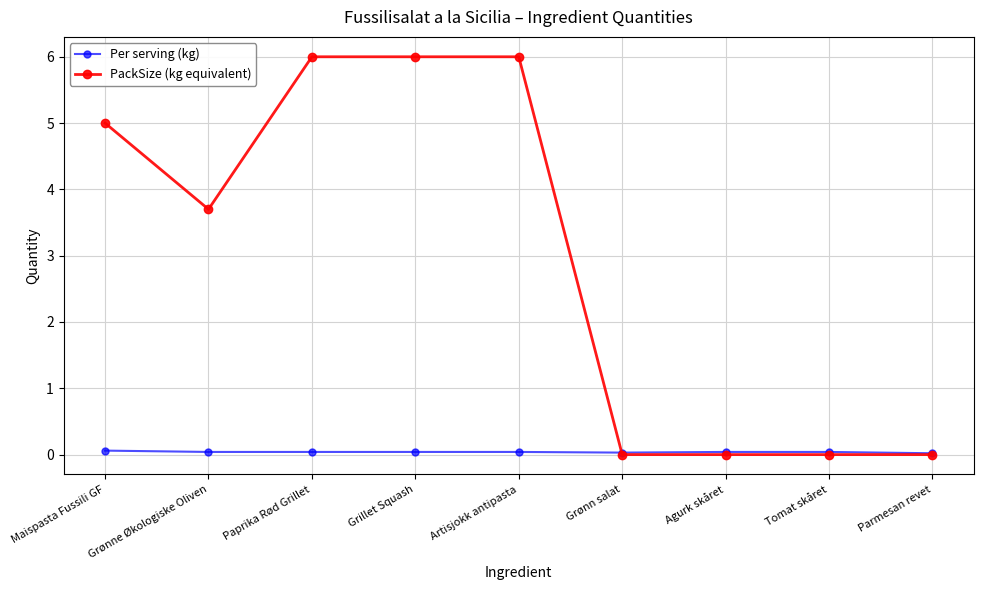

True or false: PackSize (kg equivalent) has a value of -4.1 at Tomat skåret.

False